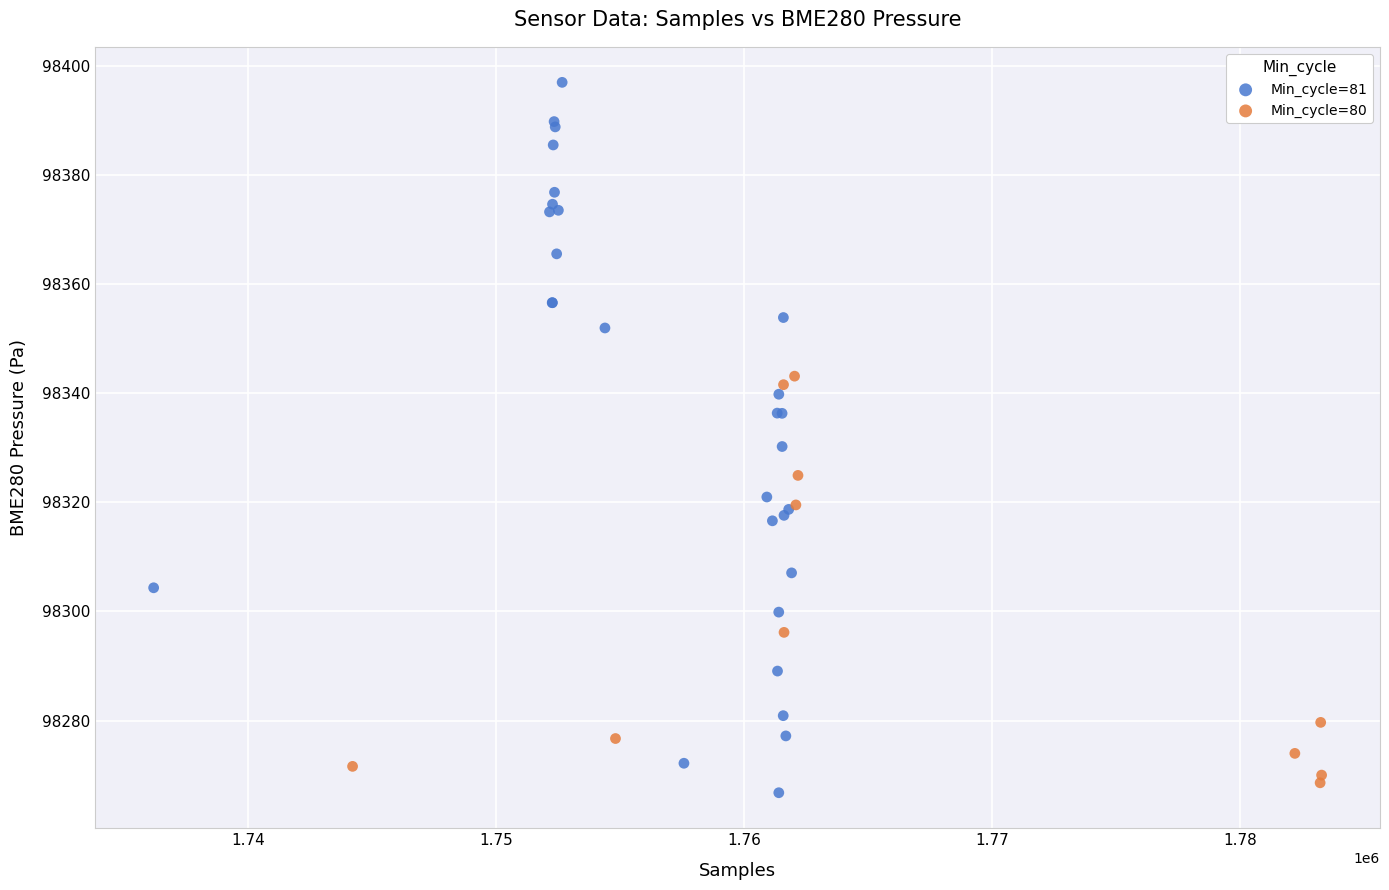

Which series has the largest Y range (max minus min)?

Min_cycle=81